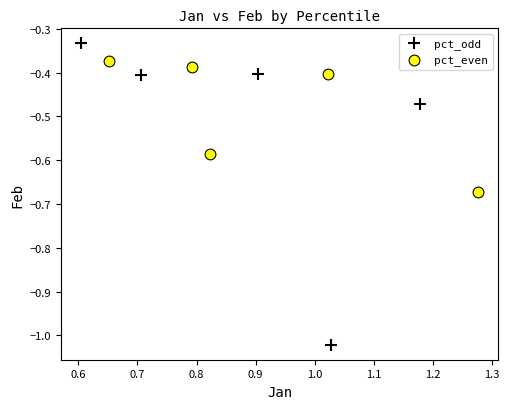

Which series has the largest Y range (max minus min)?

pct_odd